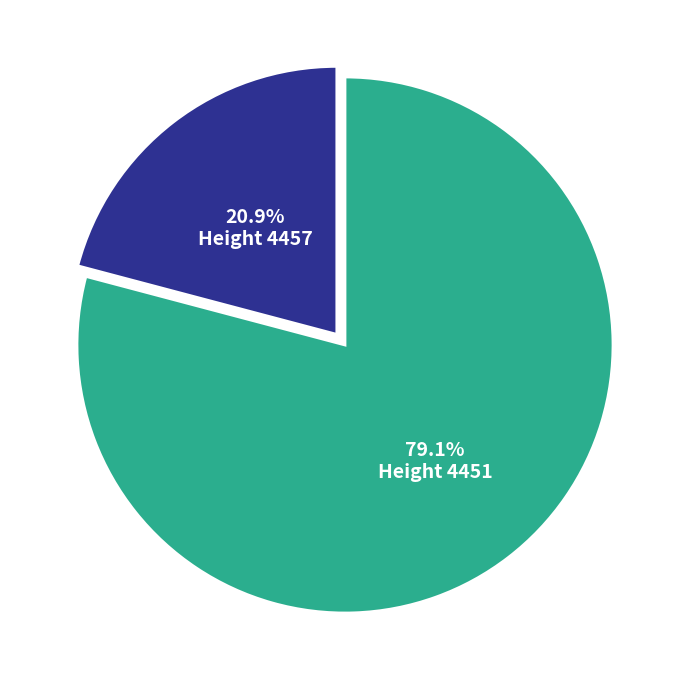

Is there any slice that represents more than half of the pie?

Yes